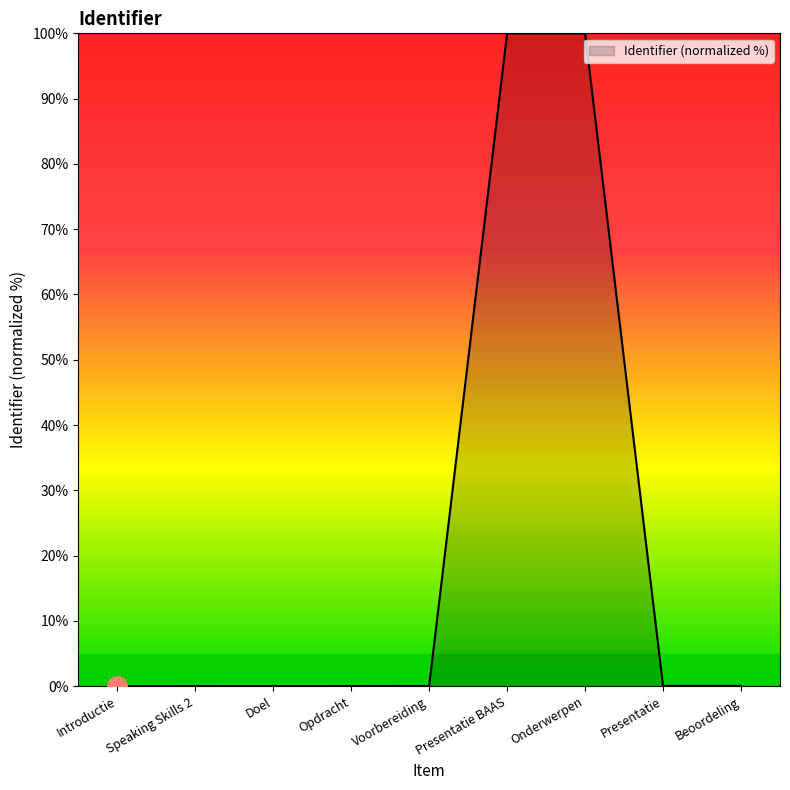

Does the chart have visible grid lines?

No